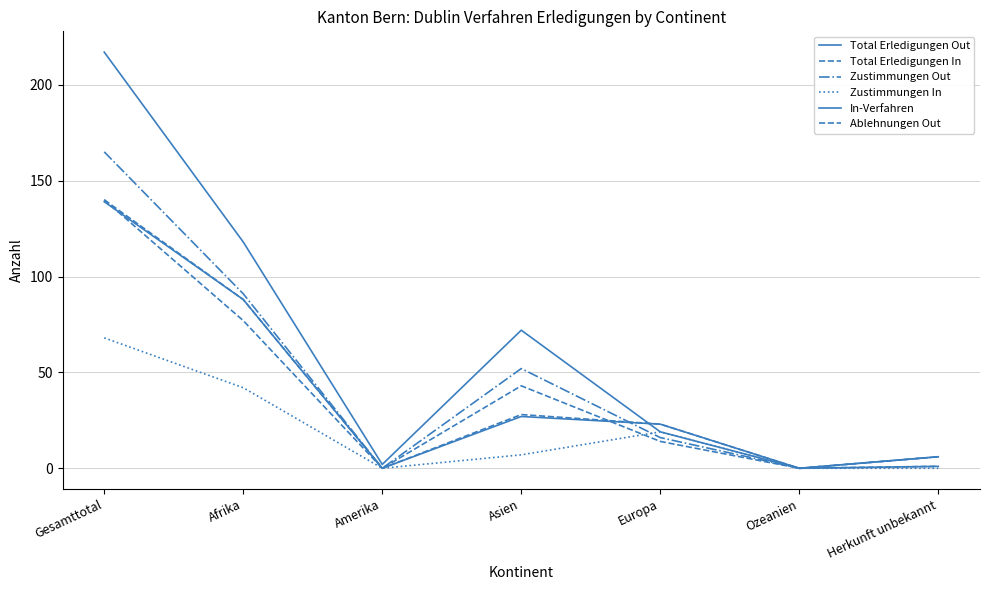

List the labels in order of Total Erledigungen Out value, smallest first.

Ozeanien, Amerika, Herkunft unbekannt, Europa, Asien, Afrika, Gesamttotal